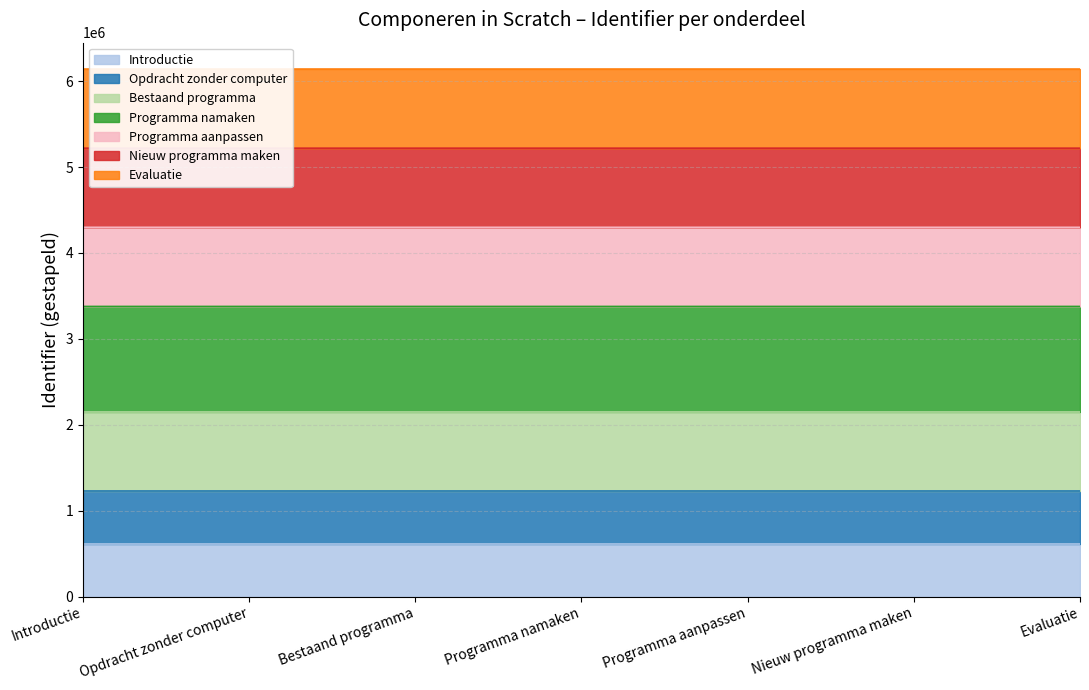

Where is the data nearest to the value 614157?

Introductie